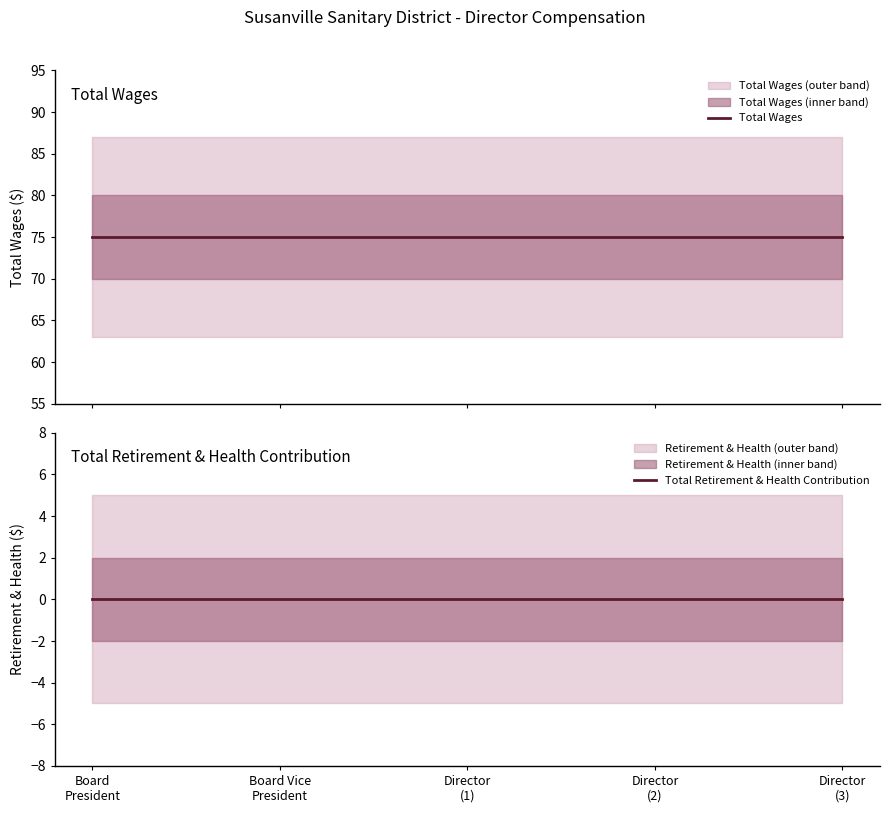

The value of Total Wages at Director
(3) is 48. True or false?

False